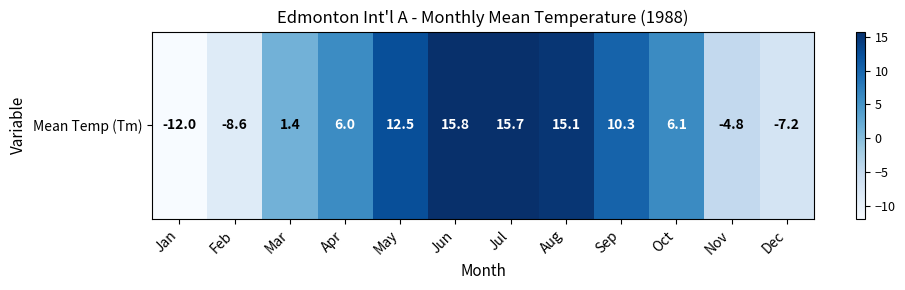

What is the ratio of the value at Aug to the value at Apr?

2.5